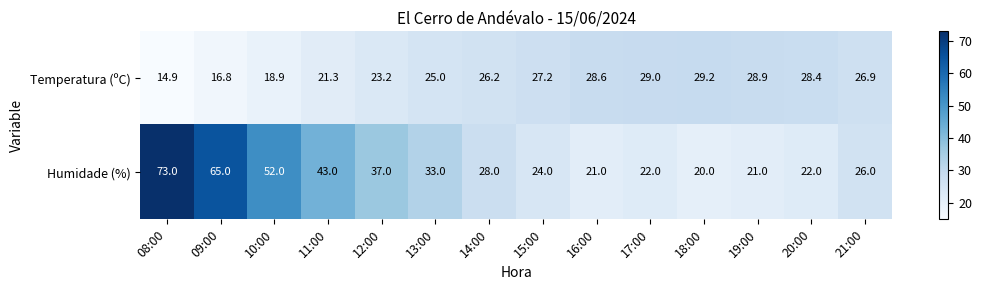

Rank the series at 13:00 from lowest to highest value.

Temperatura (ºC), Humidade (%)